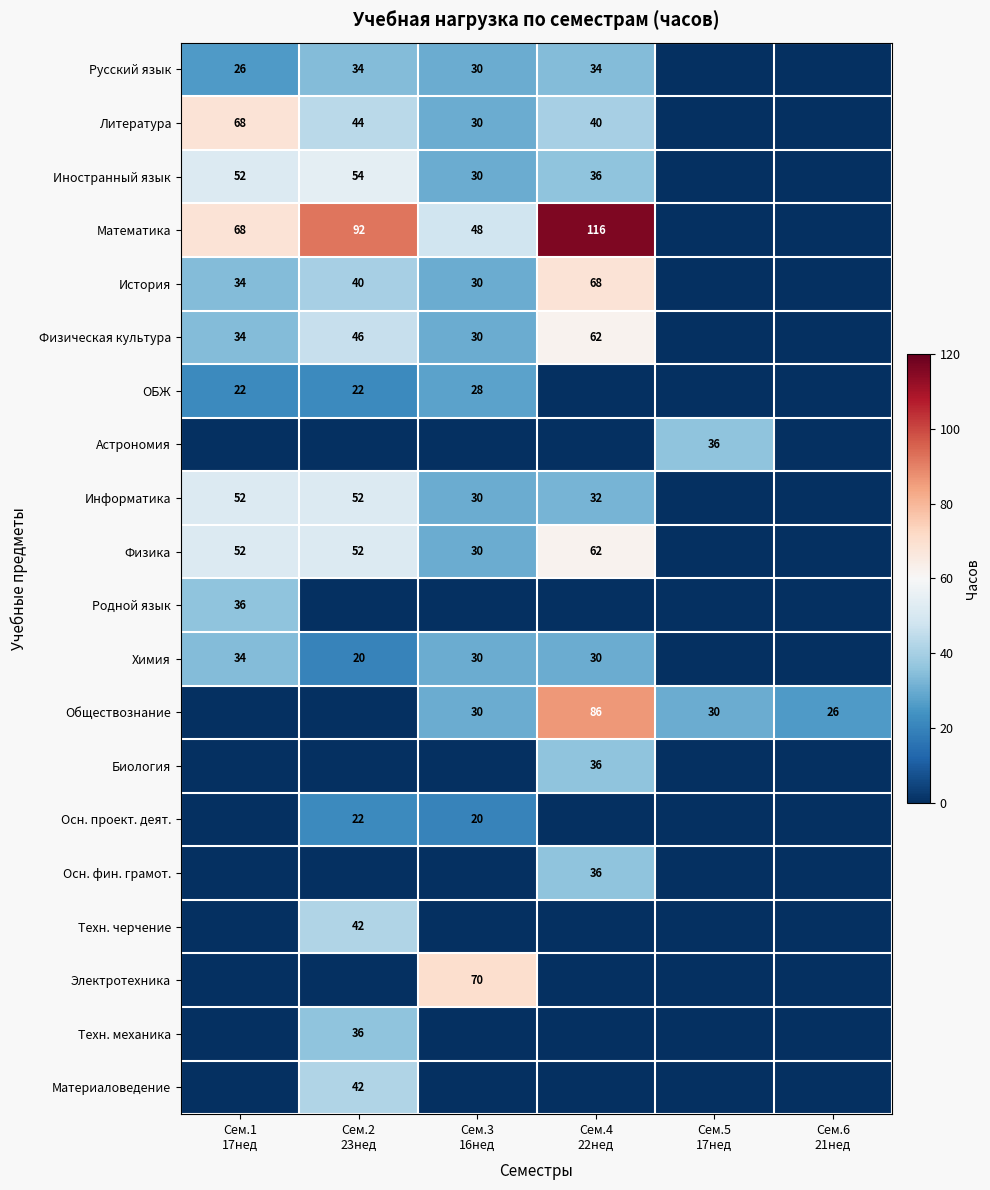

At which label does Физика first exceed 52?

Сем.4 22нед